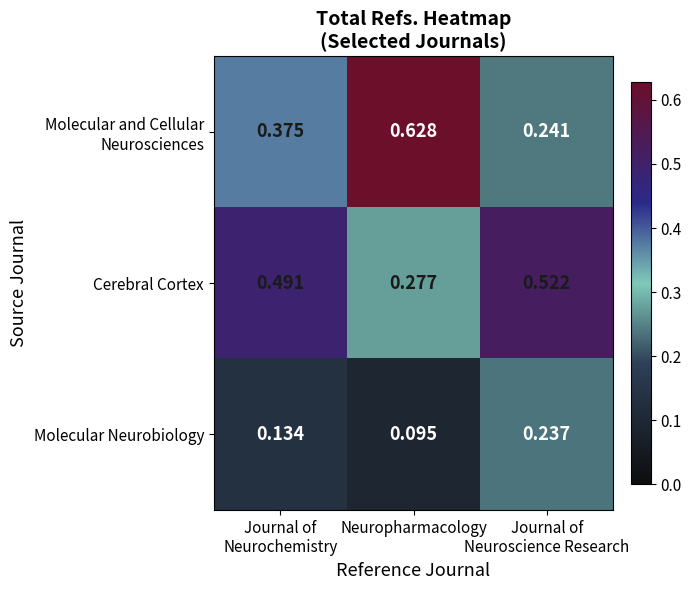

Which label corresponds to the largest value in the chart?

Neuropharmacology